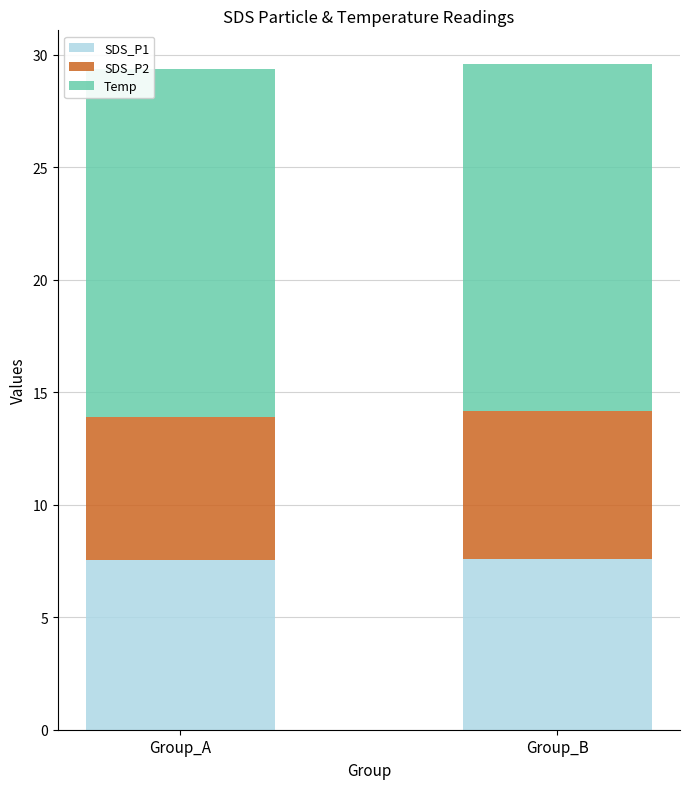

Is it true that SDS_P1 equals 12.1 at Group_A?

False